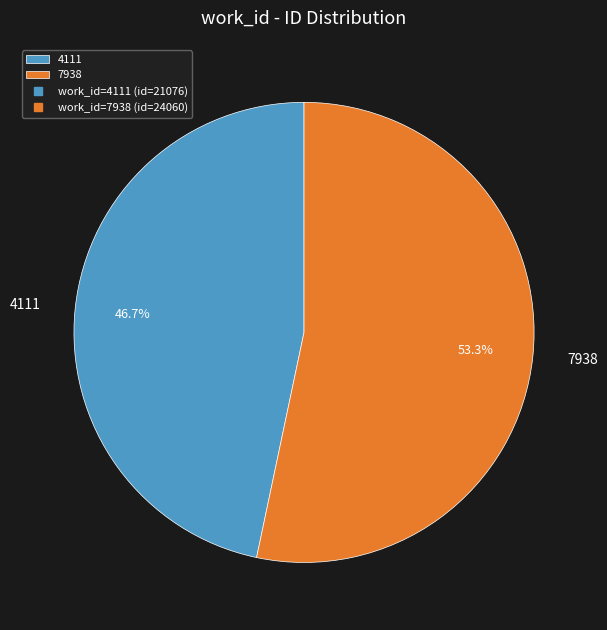

The 7938 slice represents 63% of the pie. True or false?

False